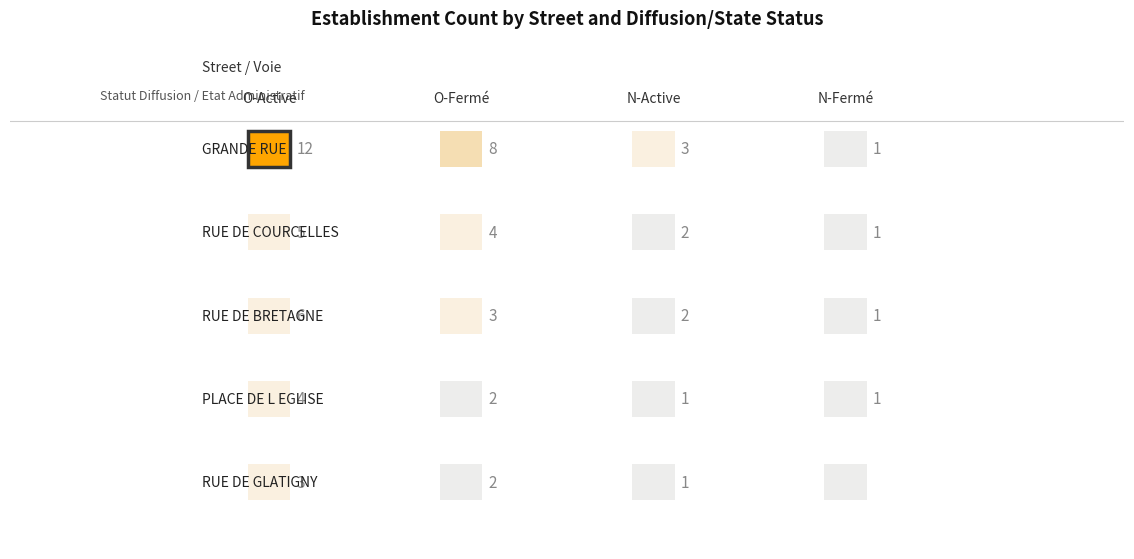

The value of PLACE DE L EGLISE at 0 is 4. True or false?

True